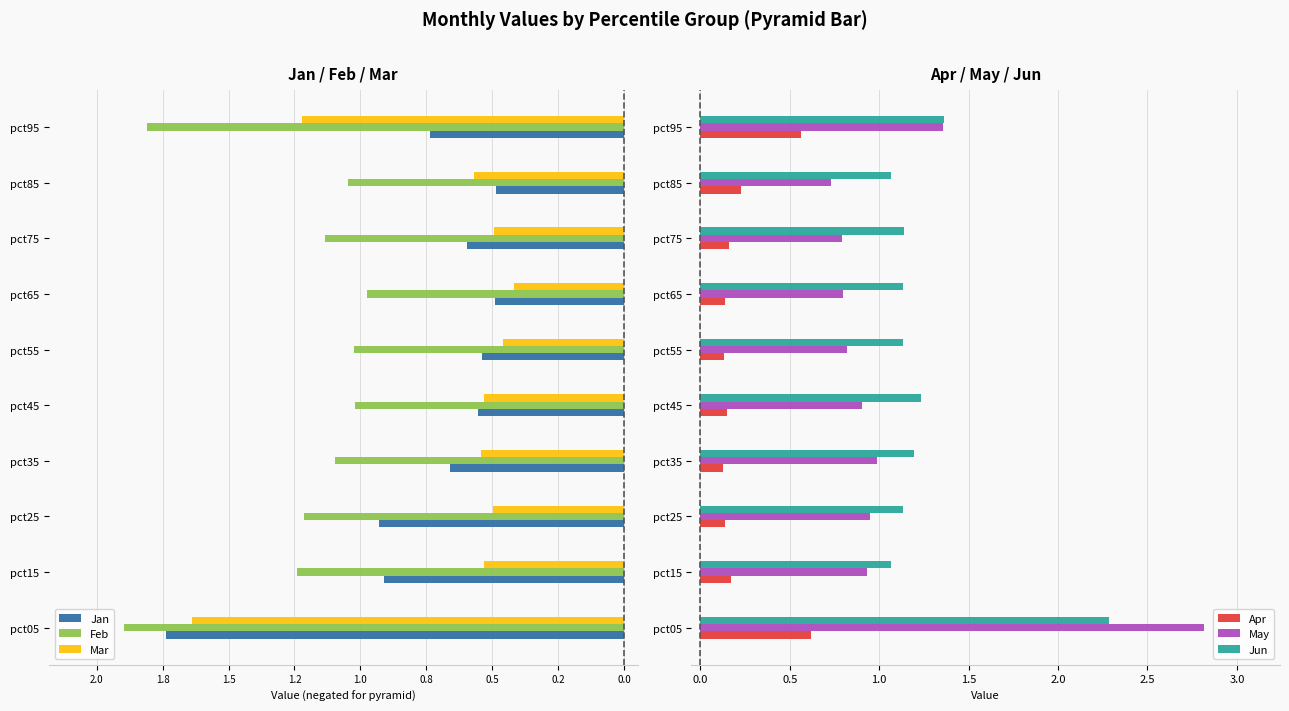

What is the difference between the maximum and minimum values in the May series?

2.1